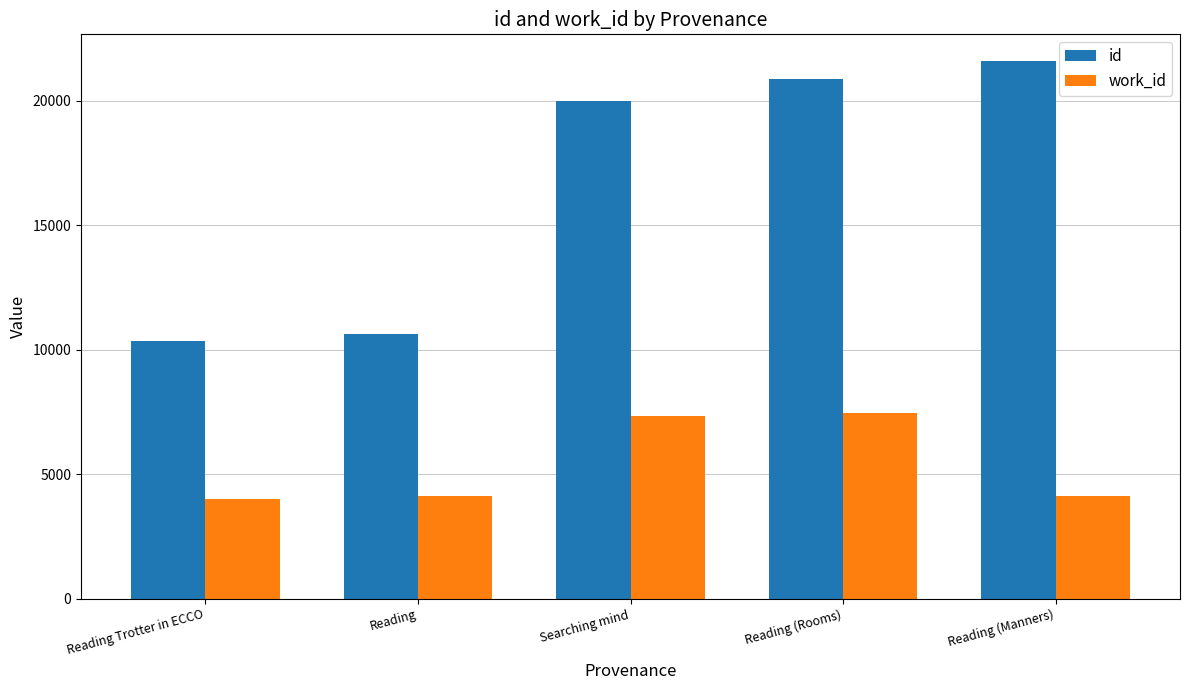

What is the lowest value of the id series?

10372